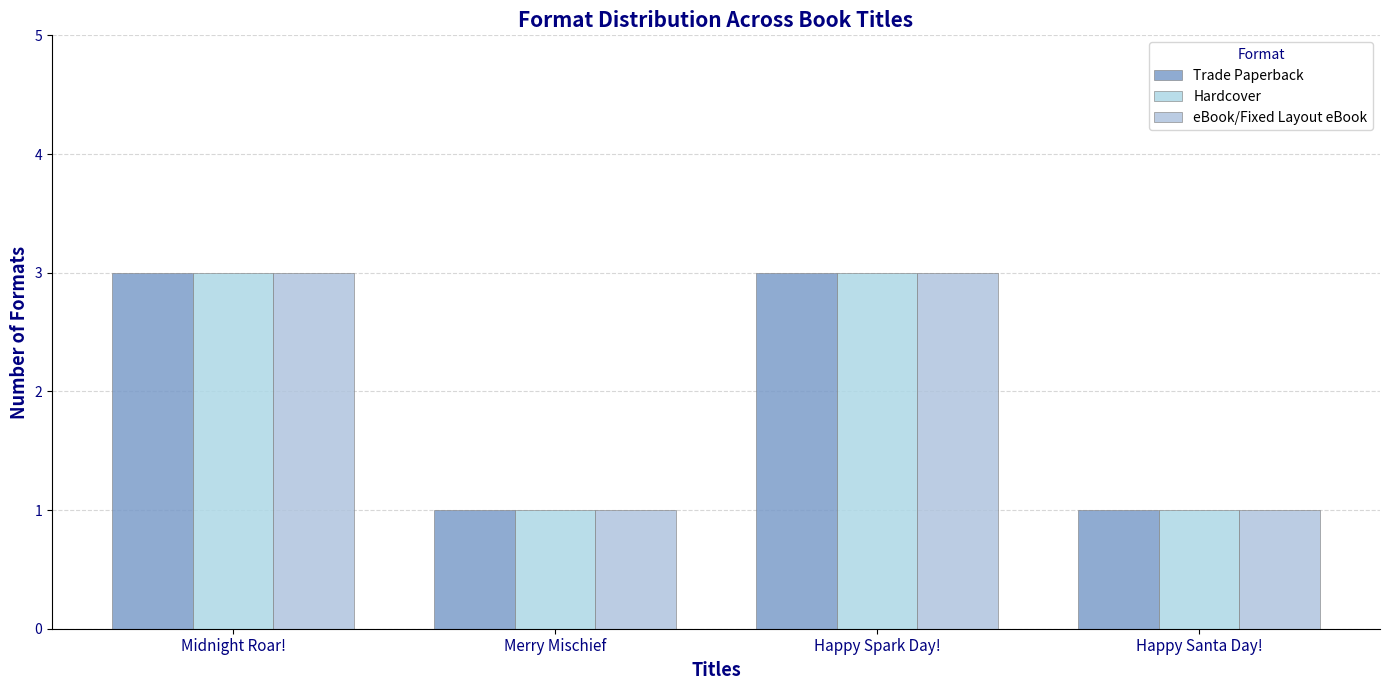

At which label does eBook/Fixed Layout eBook reach its minimum?

Merry Mischief